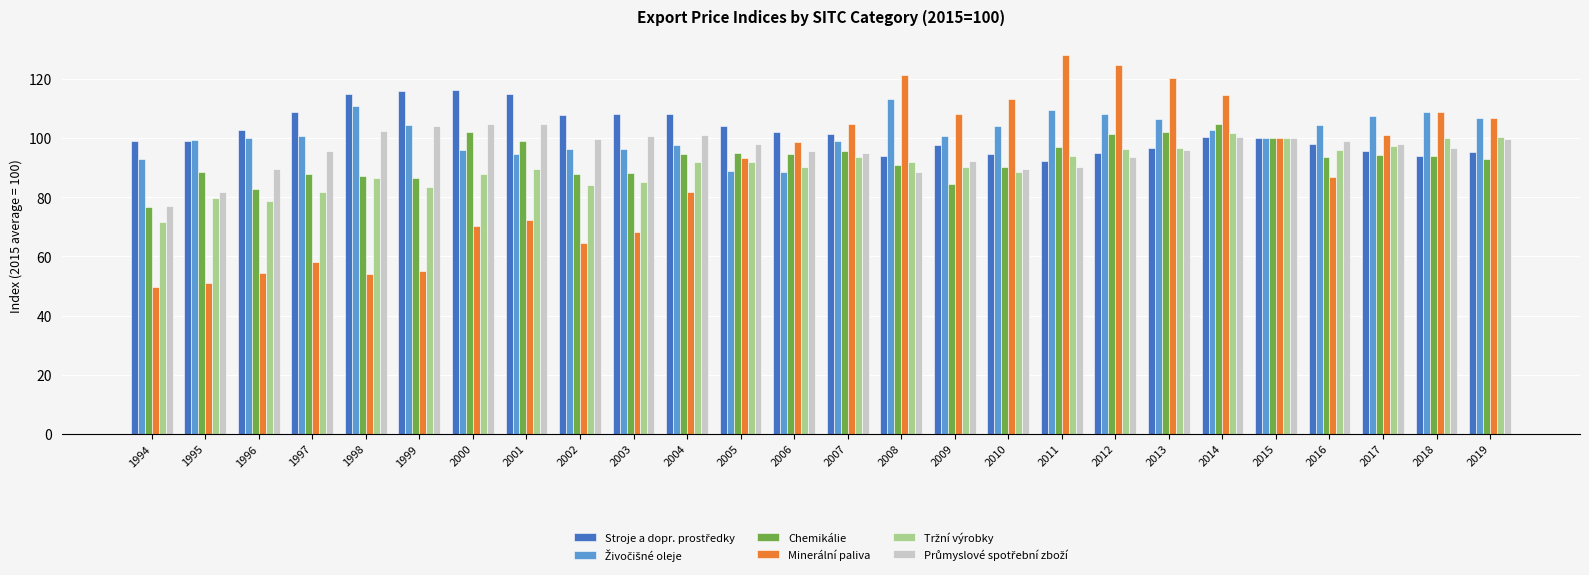

What is the total value across all series at 2005?

571.1